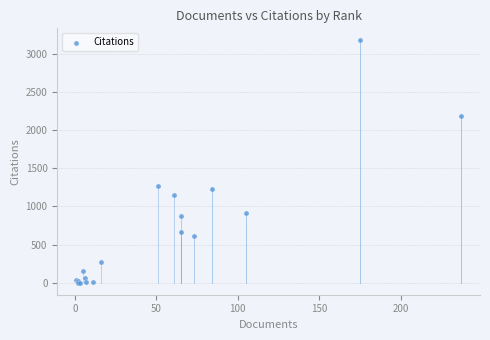

What Y value in the scatter plot is closest to 1590?

1264